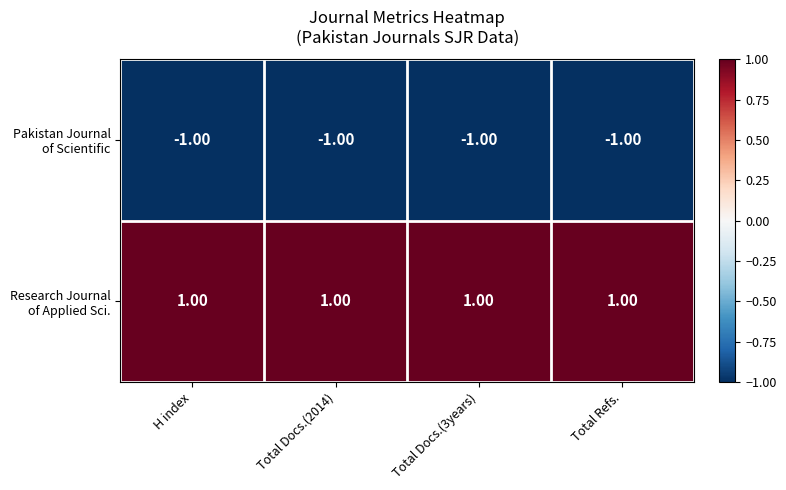

At how many categories does at least one series exceed 0?

4